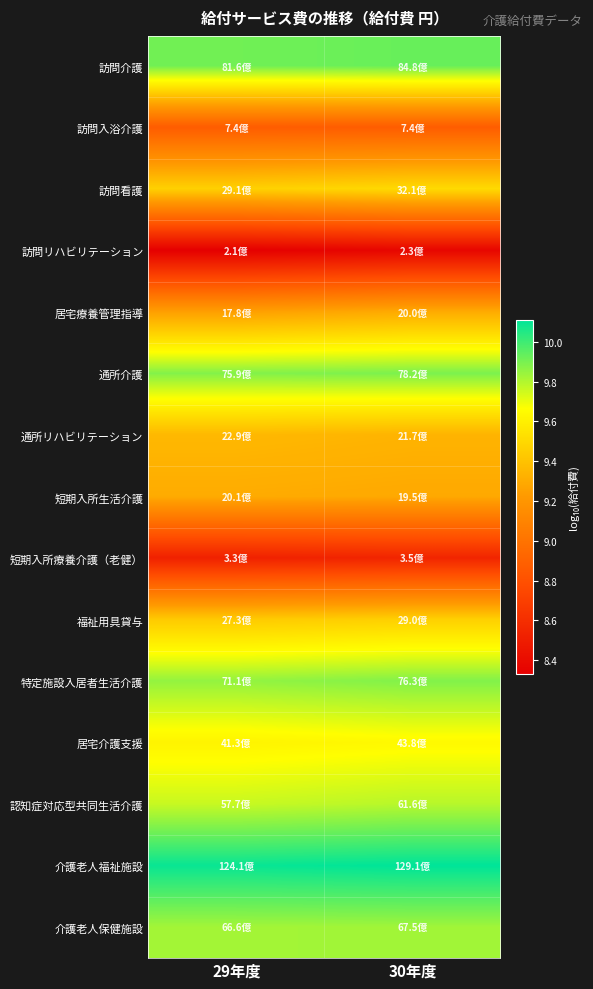

Reading left to right, extract all data points from this chart.

訪問介護: 29年度=9.9	30年度=9.9
訪問入浴介護: 29年度=8.9	30年度=8.9
訪問看護: 29年度=9.5	30年度=9.5
訪問リハビリテーション: 29年度=8.3	30年度=8.4
居宅療養管理指導: 29年度=9.3	30年度=9.3
通所介護: 29年度=9.9	30年度=9.9
通所リハビリテーション: 29年度=9.4	30年度=9.3
短期入所生活介護: 29年度=9.3	30年度=9.3
短期入所療養介護（老健）: 29年度=8.5	30年度=8.5
福祉用具貸与: 29年度=9.4	30年度=9.5
特定施設入居者生活介護: 29年度=9.9	30年度=9.9
居宅介護支援: 29年度=9.6	30年度=9.6
認知症対応型共同生活介護: 29年度=9.8	30年度=9.8
介護老人福祉施設: 29年度=10.1	30年度=10.1
介護老人保健施設: 29年度=9.8	30年度=9.8